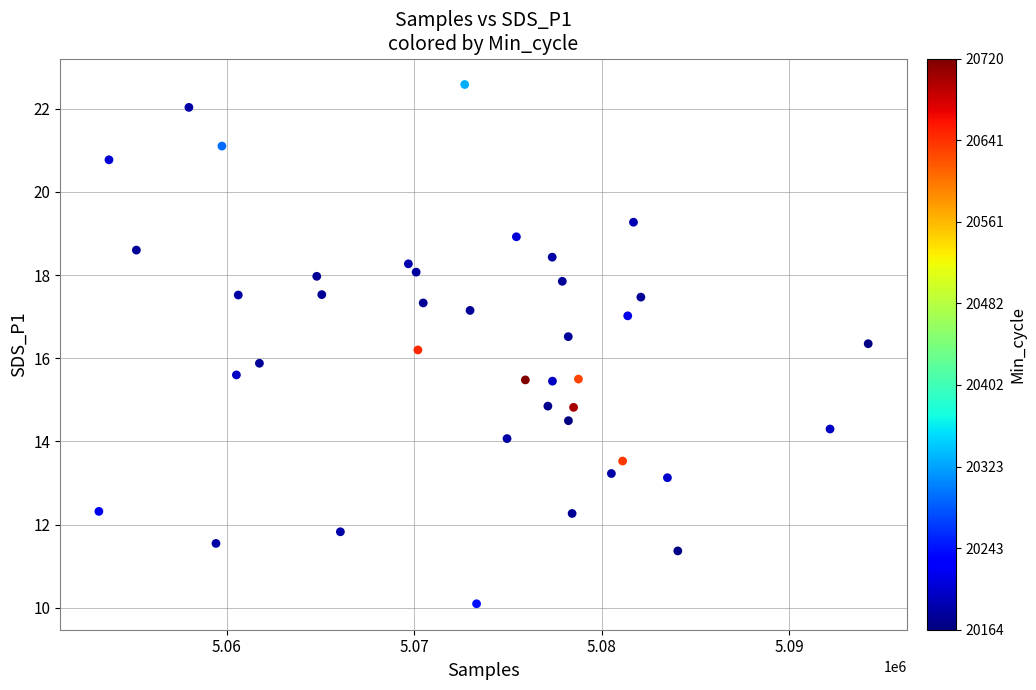

What is the range of Y values (max minus min)?

12.5